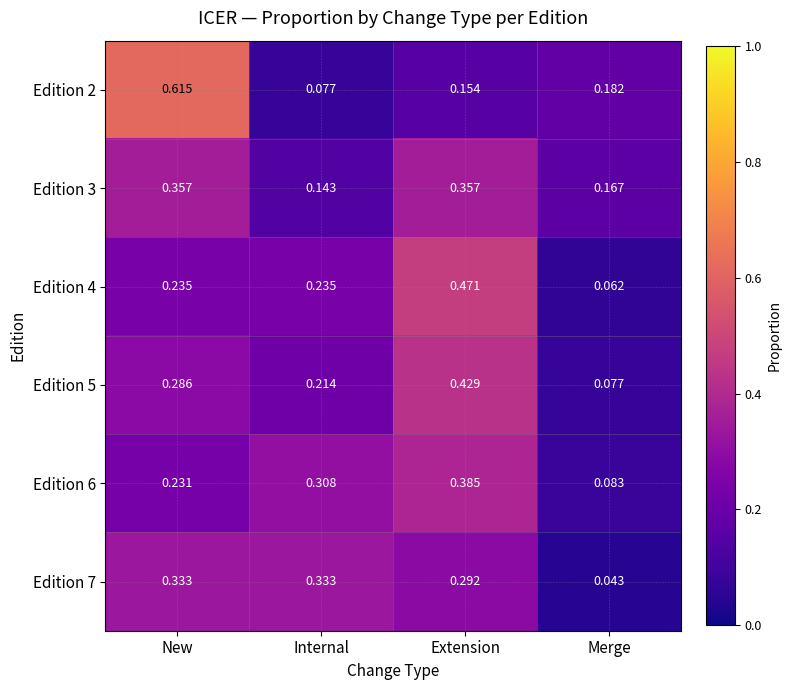

Where is Edition 4 nearest to the value 0?

Merge